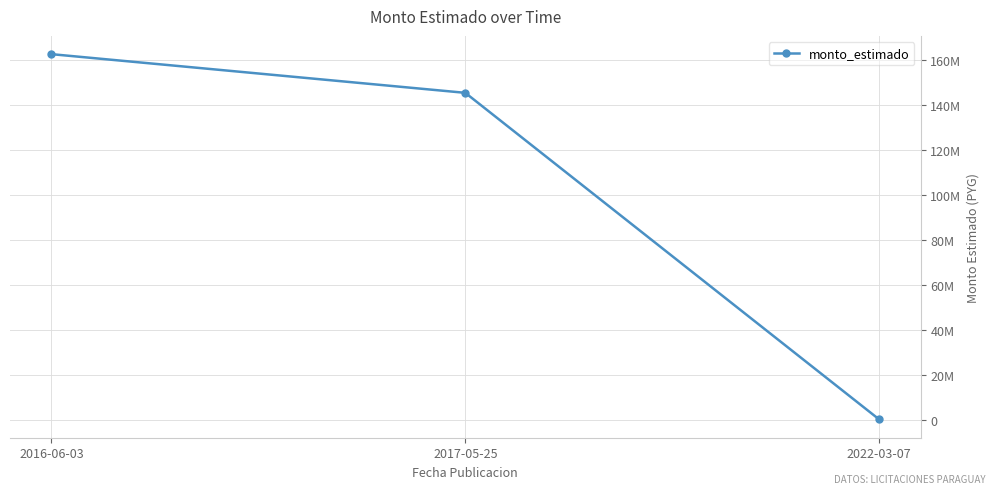

True or false: the data shows 231934631 at 2016-06-03.

False